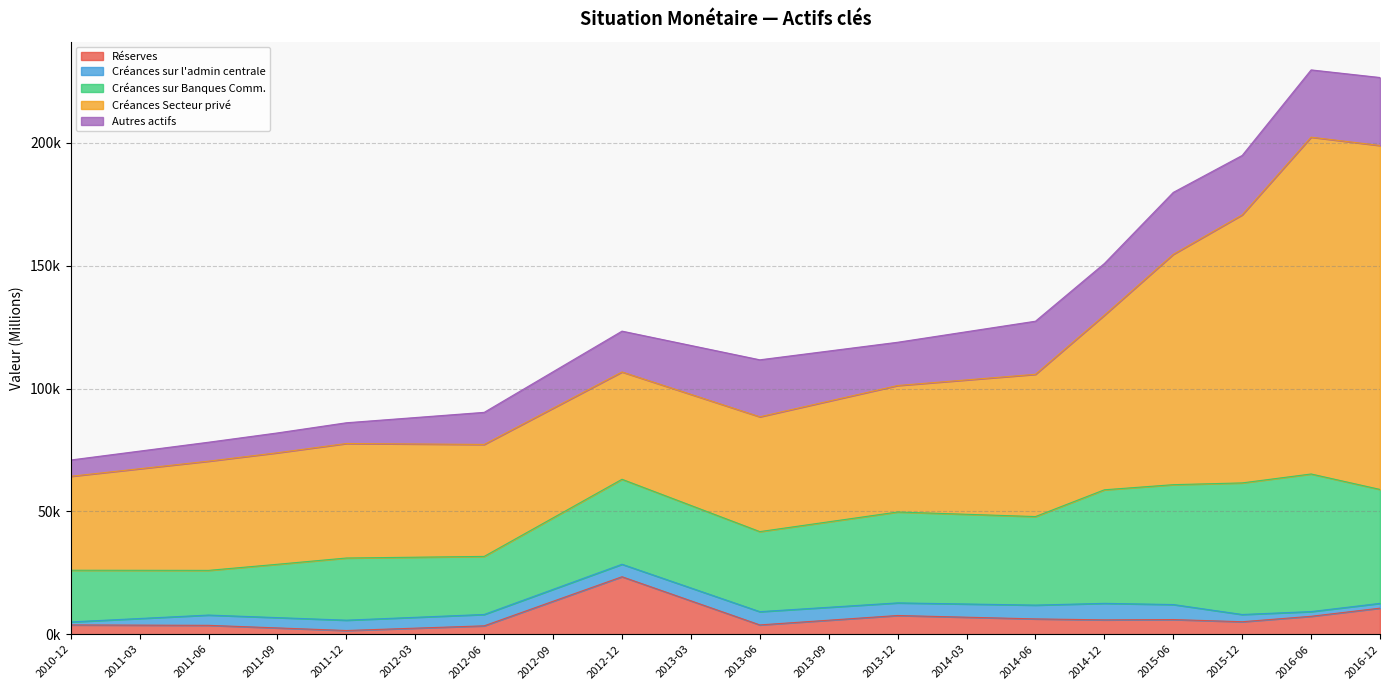

How many interior local valleys does the Créances sur l'admin centrale series have?

2